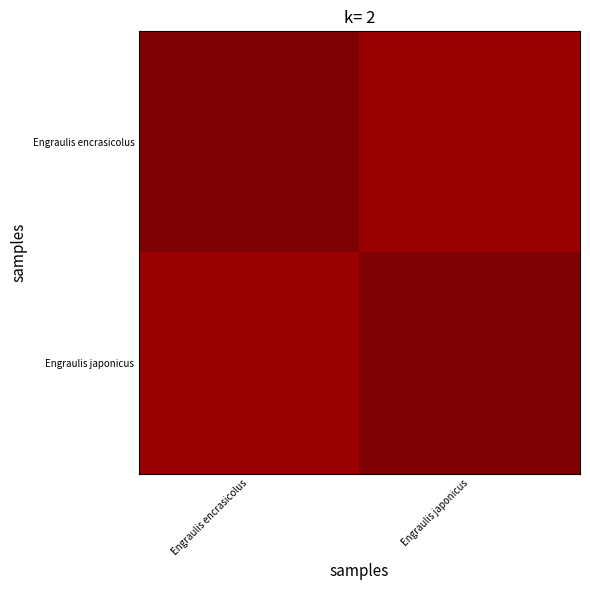

Rank the series by their average value, from highest to lowest.

Engraulis japonicus, Engraulis encrasicolus